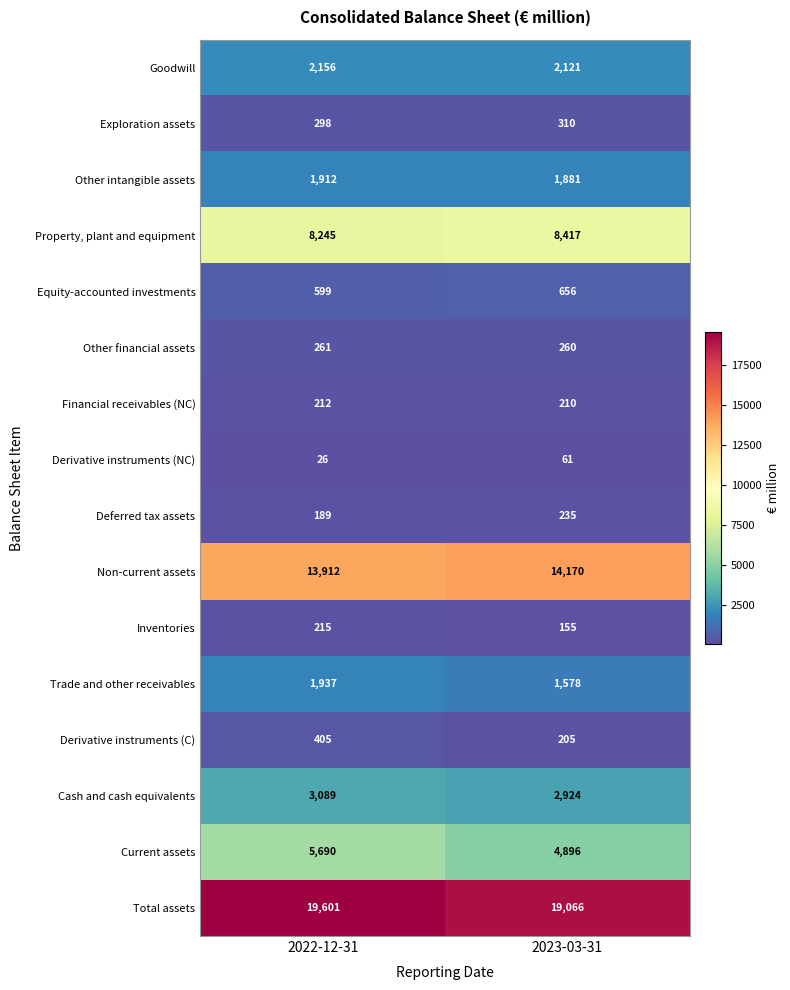

List the labels in order of Derivative instruments (NC) value, smallest first.

2022-12-31, 2023-03-31